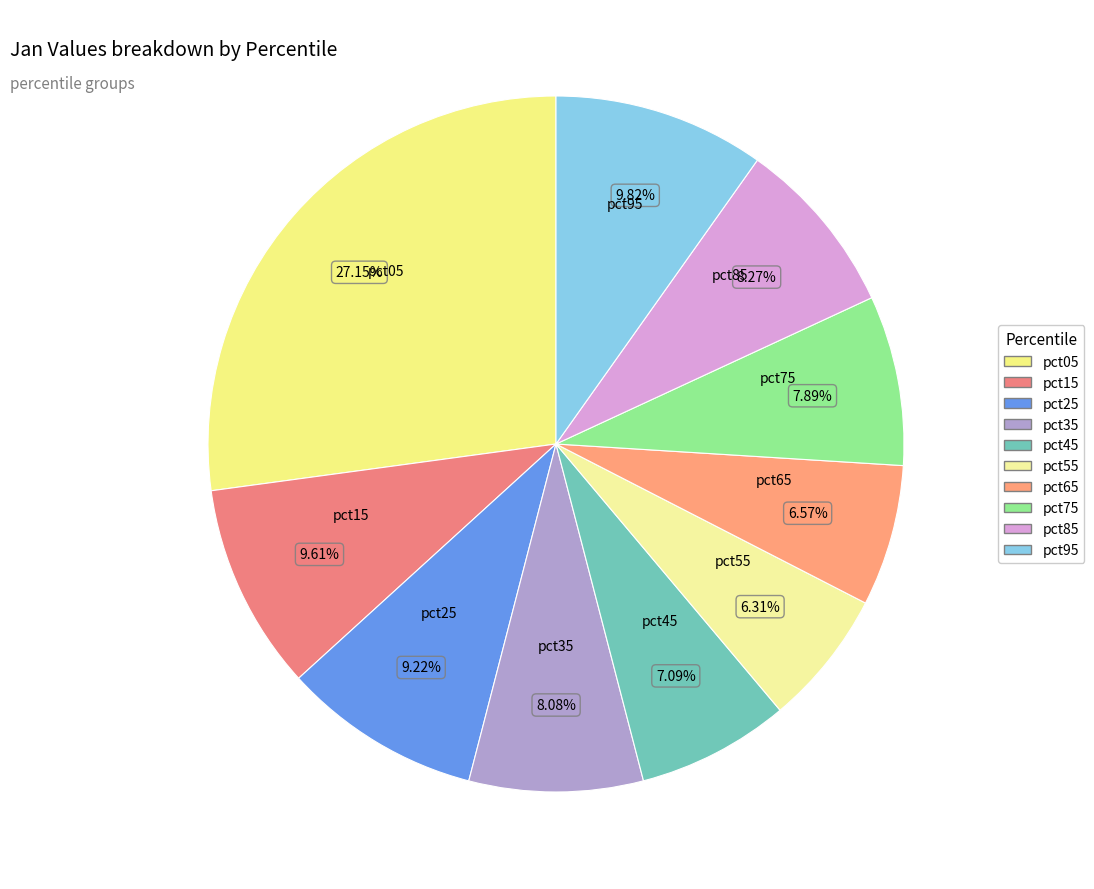

To the nearest percent, what is the average slice percentage?

10%